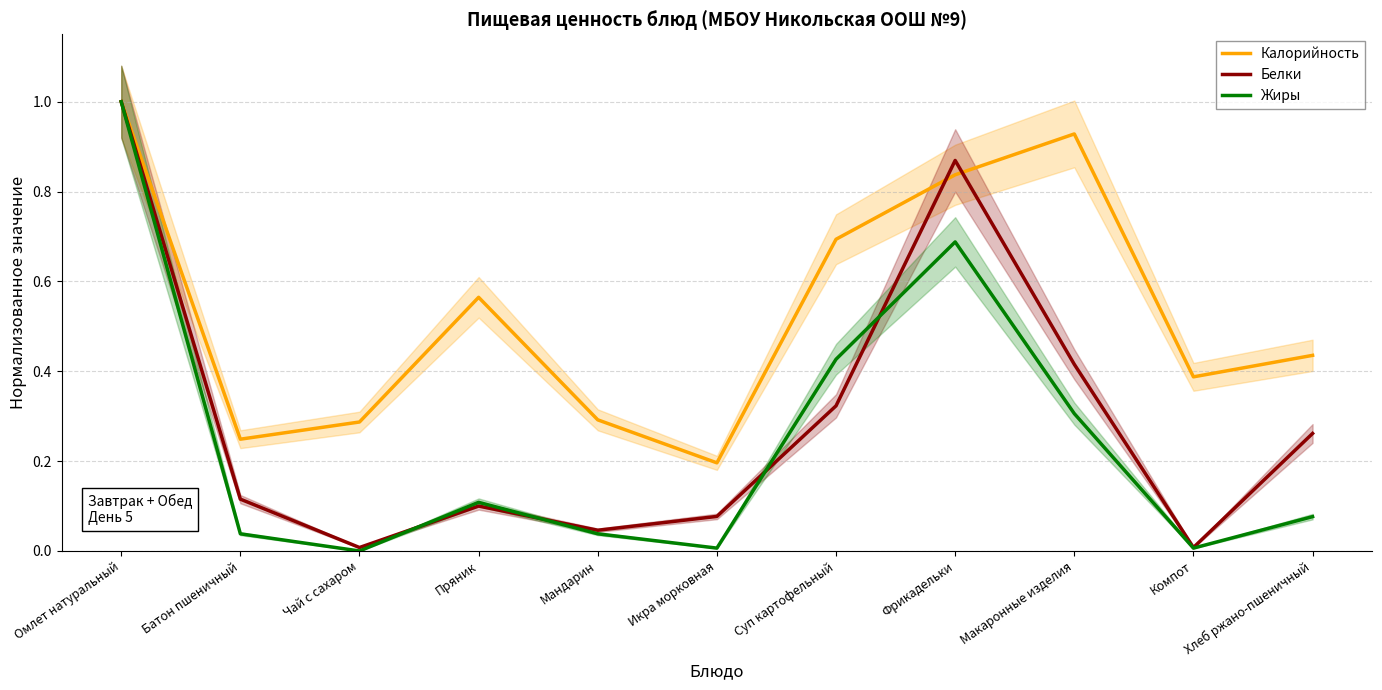

Which category has the highest value in the Белки series?

Омлет натуральный